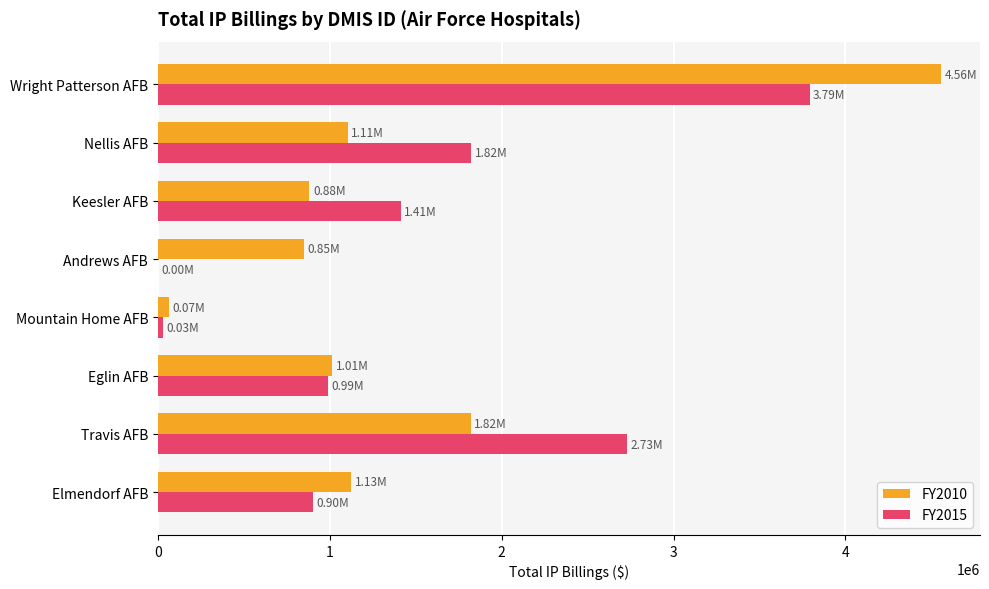

Is the value of FY2015 at Nellis AFB greater than the value of FY2010 at Elmendorf AFB?

Yes